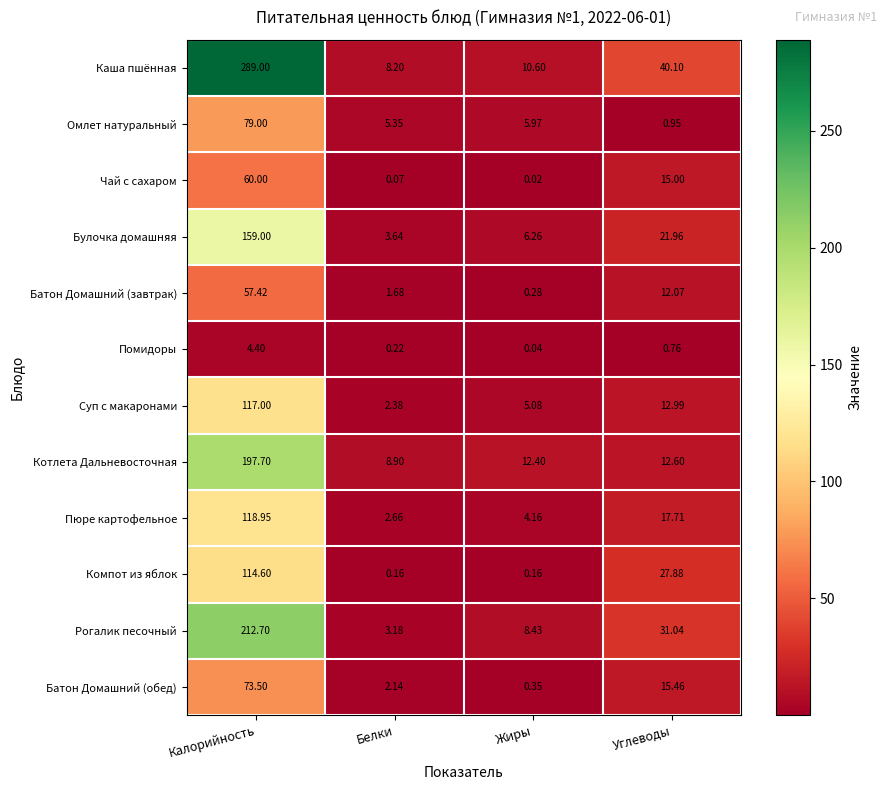

Rank the series by their maximum value, from lowest to highest.

Помидоры, Батон Домашний (завтрак), Чай с сахаром, Батон Домашний (обед), Омлет натуральный, Компот из яблок, Суп с макаронами, Пюре картофельное, Булочка домашняя, Котлета Дальневосточная, Рогалик песочный, Каша пшённая